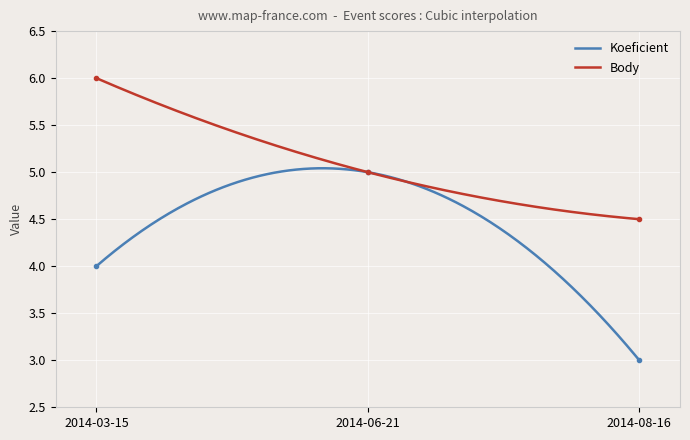

Rank the categories by Koeficient value from lowest to highest.

2014-08-16, 2014-03-15, 2014-06-21